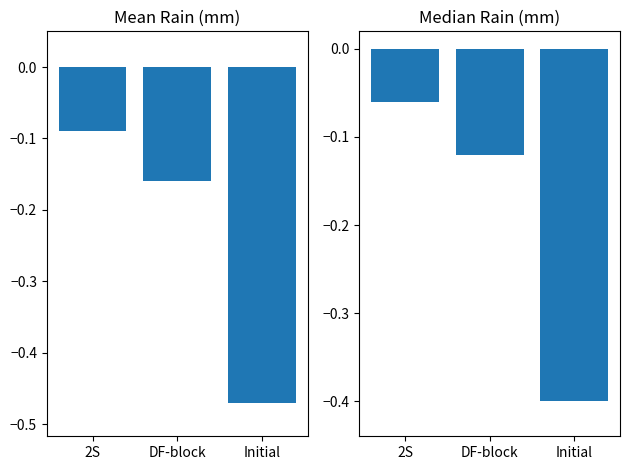

List the labels in order of Median Rain value, largest first.

2S, DF-block, Initial